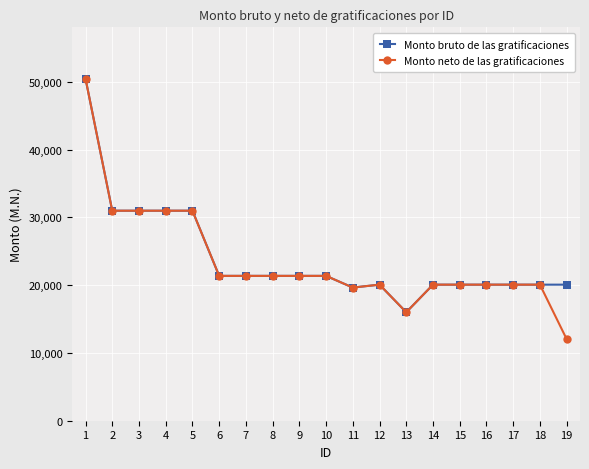

How many series are shown in this chart?

2